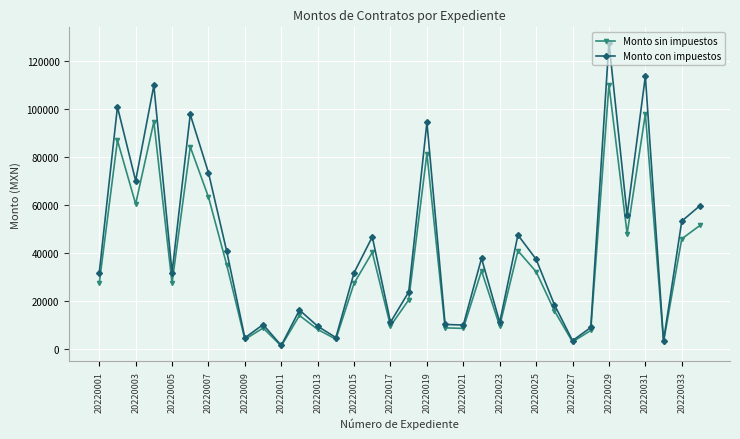

What is the value of the Monto sin impuestos point at the 14th from the left?

4212.0